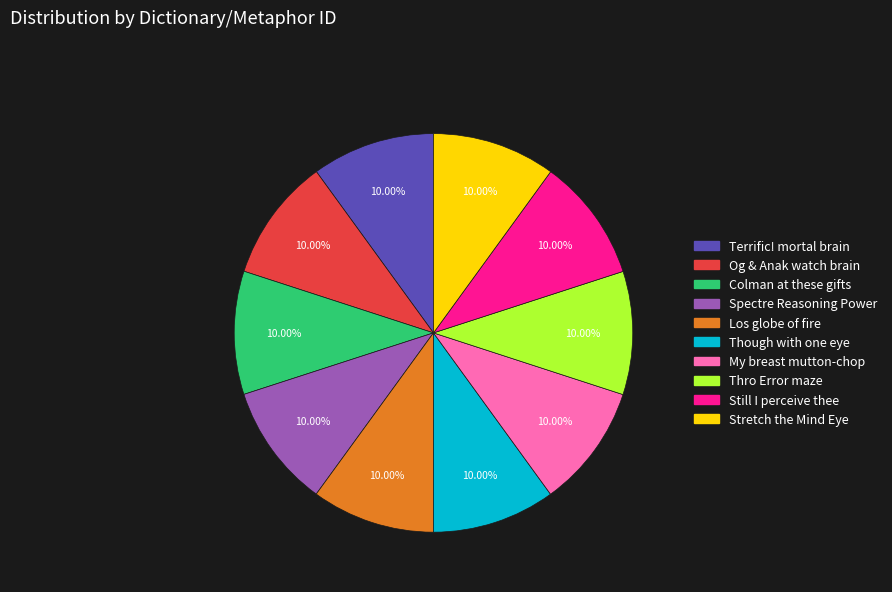

Does any single category account for the majority?

No